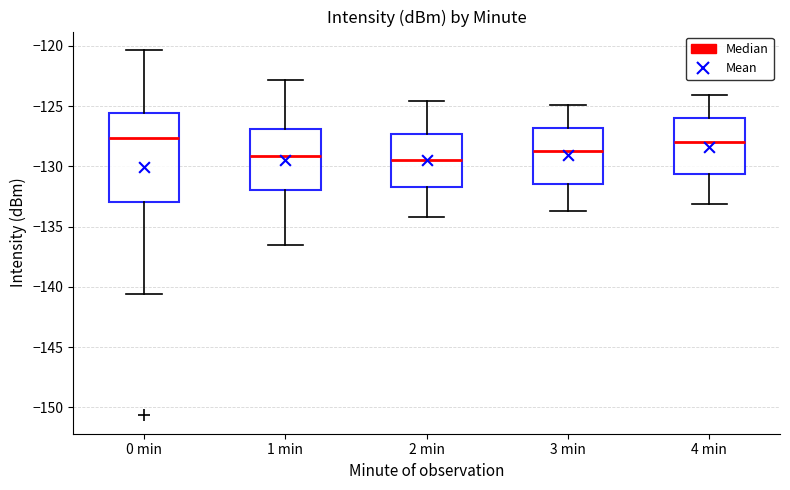

Reading left to right, transcribe this box plot: for each box, give where its median line is, the range the box spans, and where its two whiskers end, as read against the y-axis. The values are not printed on the chart, so give them approximately, as read against the axis.

0 min: median -127.5, box -133.0 to -125.5, whiskers -140.5 to -120.5
1 min: median -129.0, box -132.0 to -127.0, whiskers -136.5 to -123.0
2 min: median -129.5, box -131.5 to -127.5, whiskers -134.0 to -124.5
3 min: median -128.5, box -131.5 to -127.0, whiskers -133.5 to -125.0
4 min: median -128.0, box -130.5 to -126.0, whiskers -133.0 to -124.0